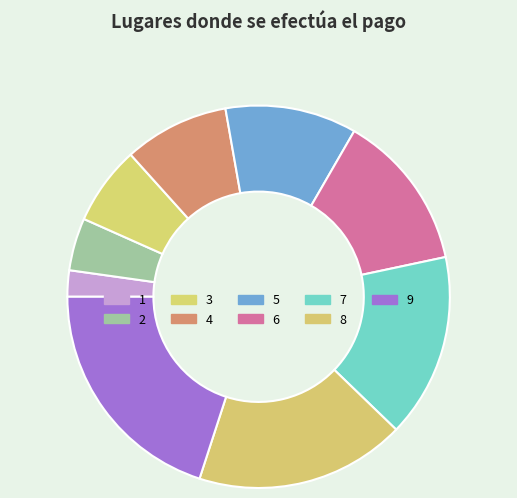

How much of the chart is everything except 6?

86.7%